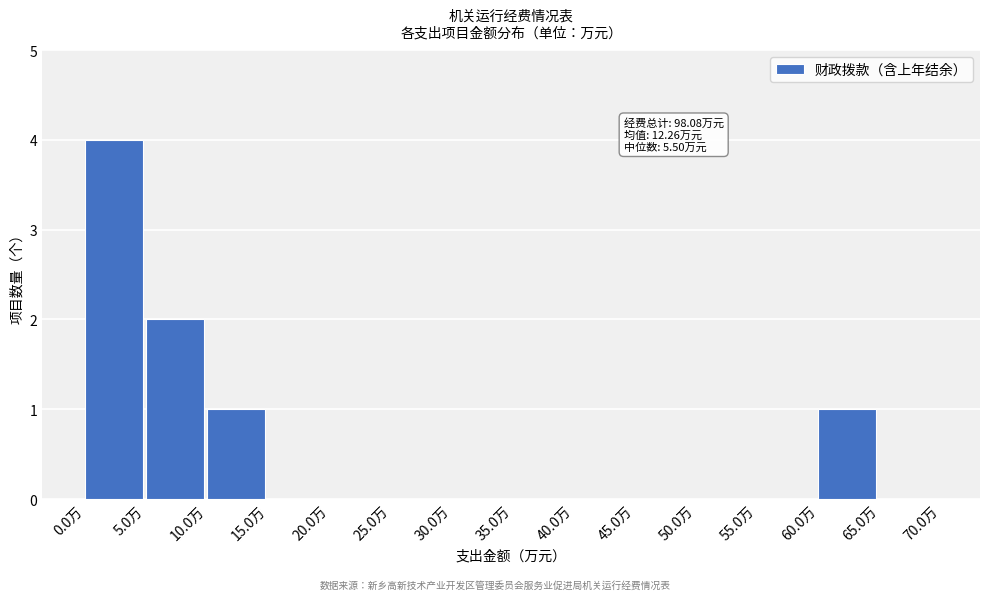

Over which range of the x-axis is the bar tallest?

0 to 5